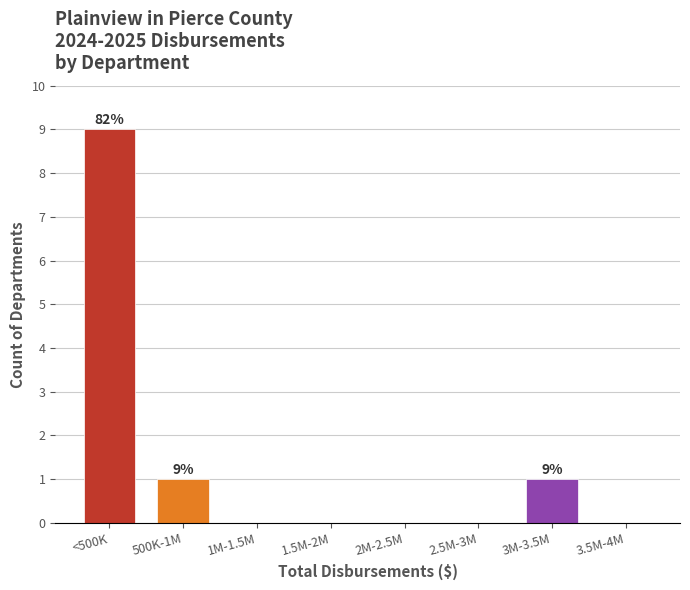

Reading right to left, transcribe all the data shown in this chart.

3.5M-4M=0	3M-3.5M=1	2.5M-3M=0	2M-2.5M=0	1.5M-2M=0	1M-1.5M=0	500K-1M=1	<500K=9